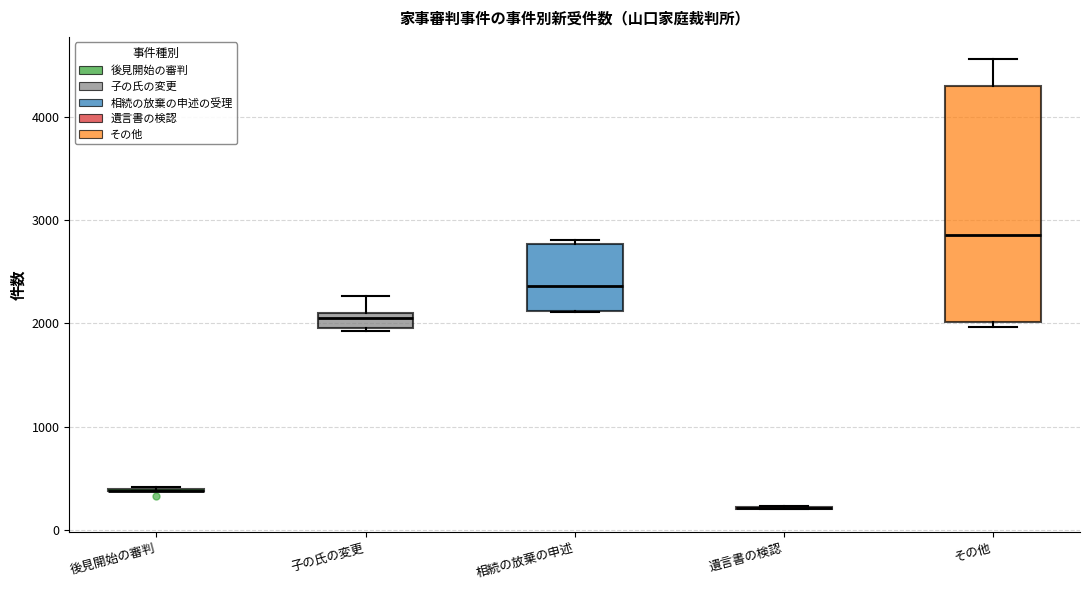

Comparing the boxes themselves (not the whiskers), which one is the tallest?

その他